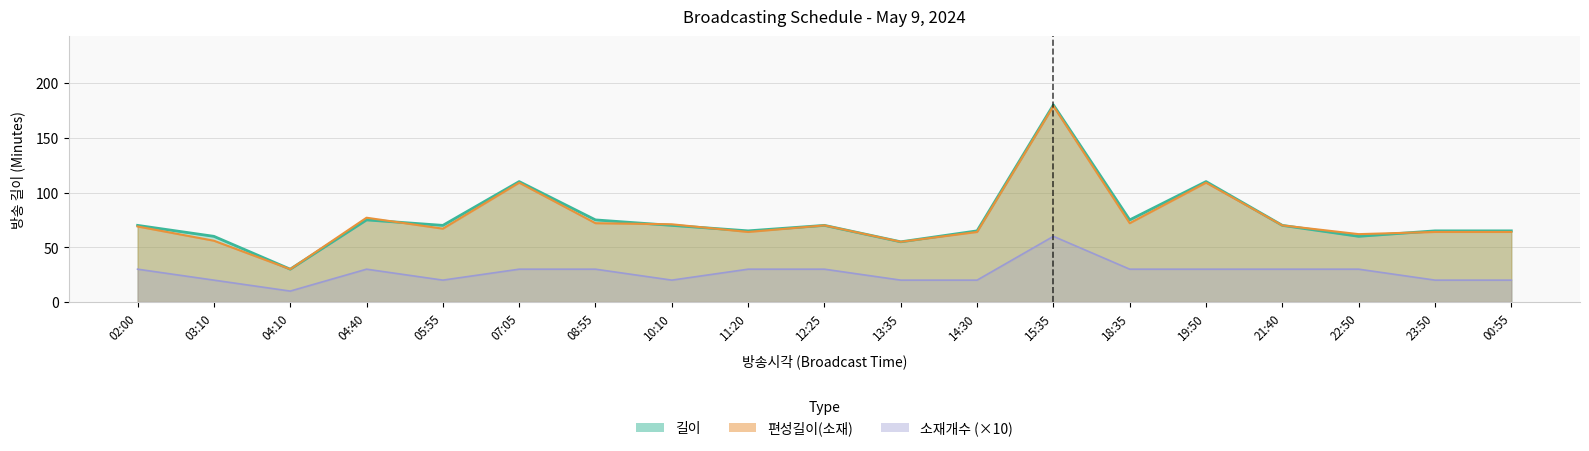

Reading left to right, extract all data points from this chart.

길이: 02:00=70	03:10=60	04:10=30	04:40=75	05:55=70	07:05=110	08:55=75	10:10=70	11:20=65	12:25=70	13:35=55	14:30=65	15:35=180	18:35=75	19:50=110	21:40=70	22:50=60	23:50=65	00:55=65
편성길이(소재): 02:00=69	03:10=56	04:10=30	04:40=77	05:55=67	07:05=109	08:55=72	10:10=71	11:20=64	12:25=70	13:35=55	14:30=64	15:35=179	18:35=72	19:50=109	21:40=70	22:50=62	23:50=64	00:55=64
소재개수: 02:00=30	03:10=20	04:10=10	04:40=30	05:55=20	07:05=30	08:55=30	10:10=20	11:20=30	12:25=30	13:35=20	14:30=20	15:35=60	18:35=30	19:50=30	21:40=30	22:50=30	23:50=20	00:55=20